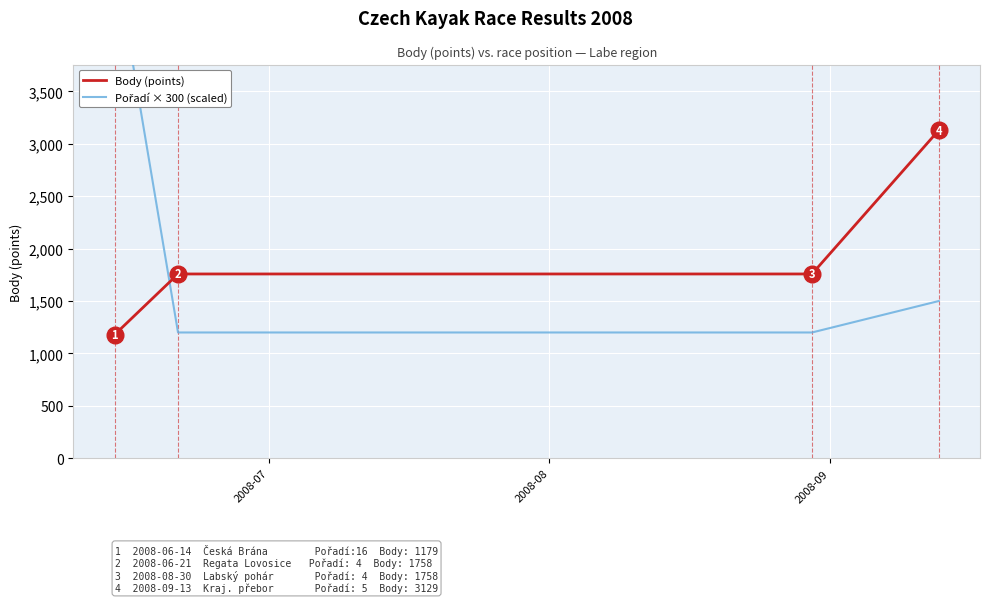

True or false: Body (points) has more than 2 interior local peaks.

False